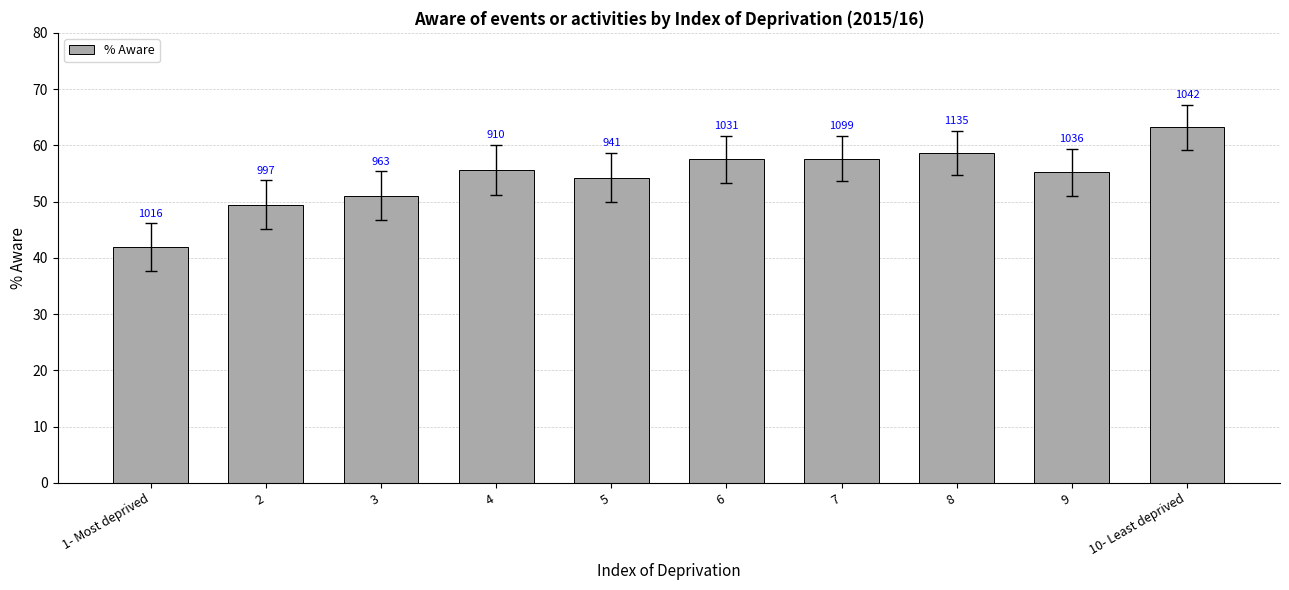

Reading left to right, list all the values displayed in this chart.

41.9	49.5	51.0	55.6	54.3	57.5	57.7	58.7	55.2	63.2